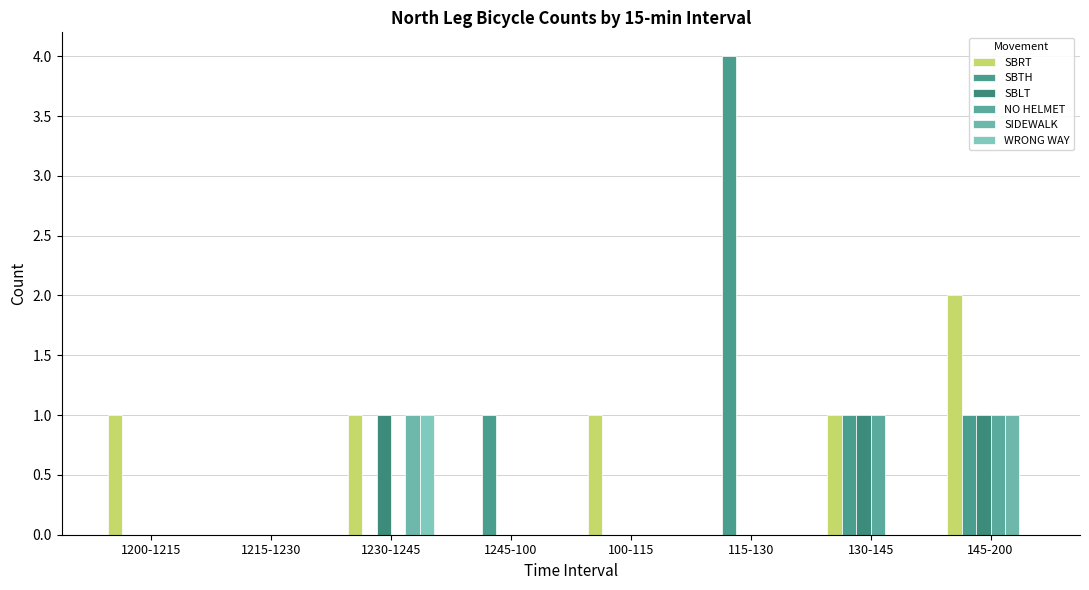

What position from the right is 1200-1215?

8